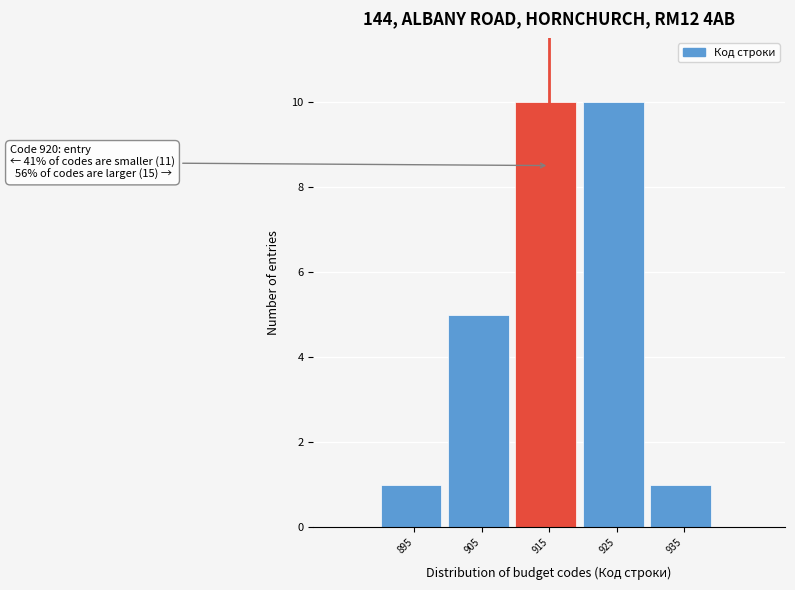

Reading right to left, transcribe all the data shown in this chart.

1	10	10	5	1